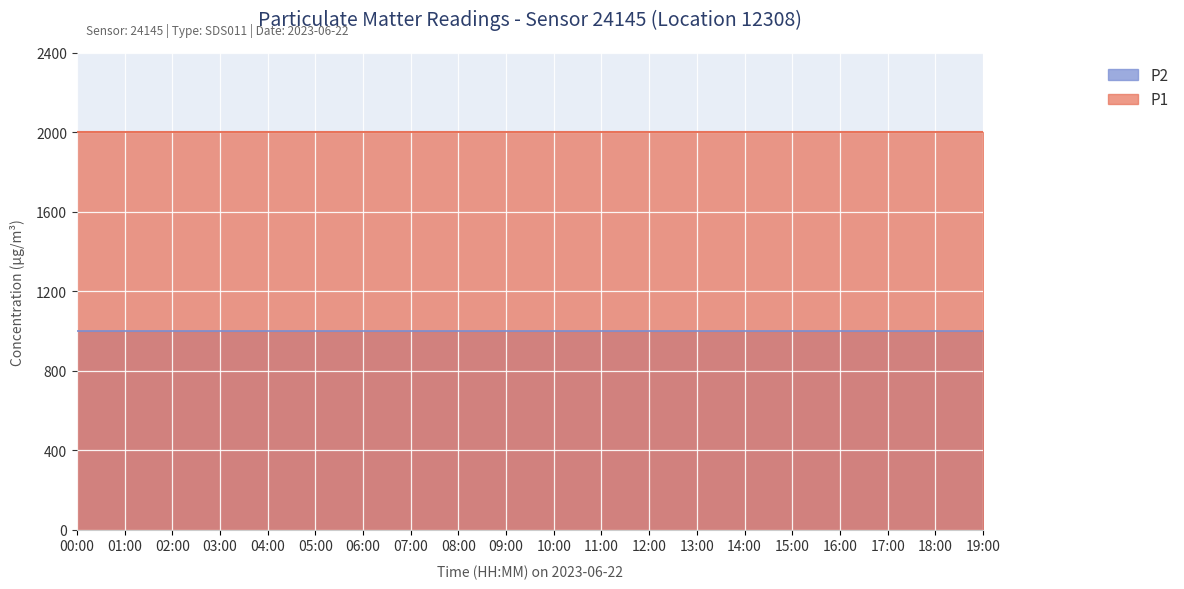

How many lines are shown in the chart?

2